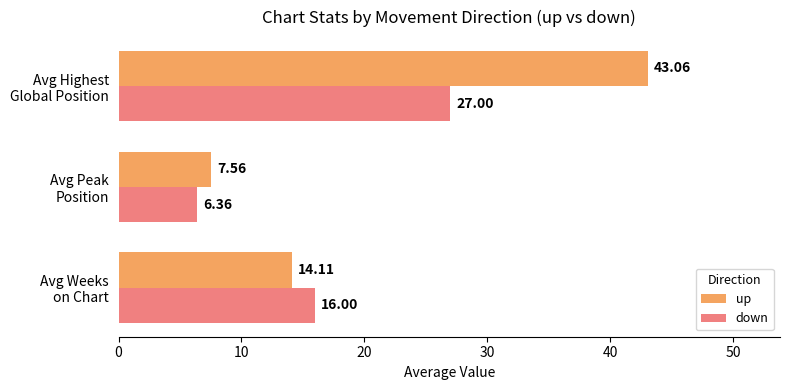

How many data points in up are less than 14?

1